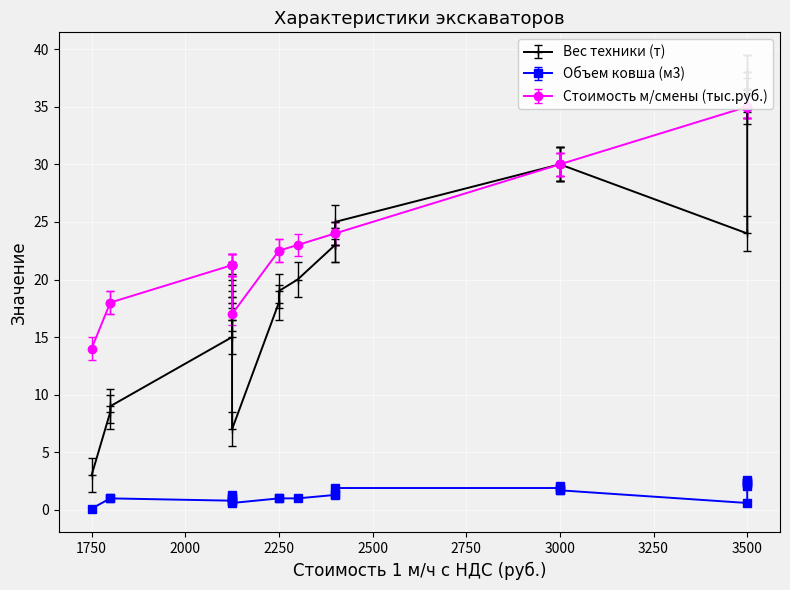

Is it true that Вес техники (т) equals 33.3 at 2?

False